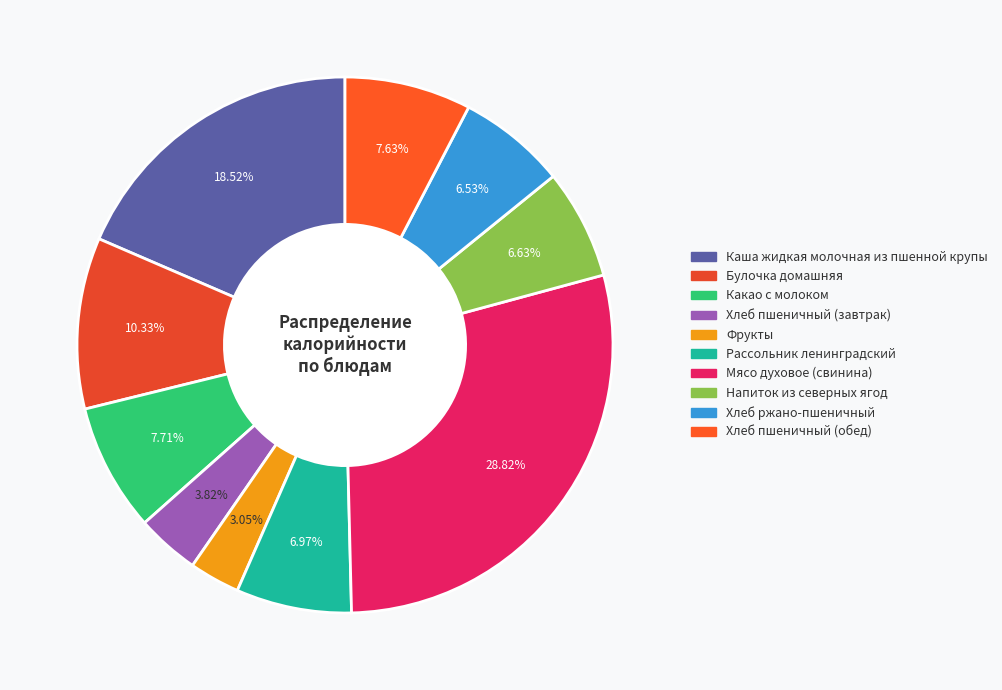

Count the number of slices in the pie.

10